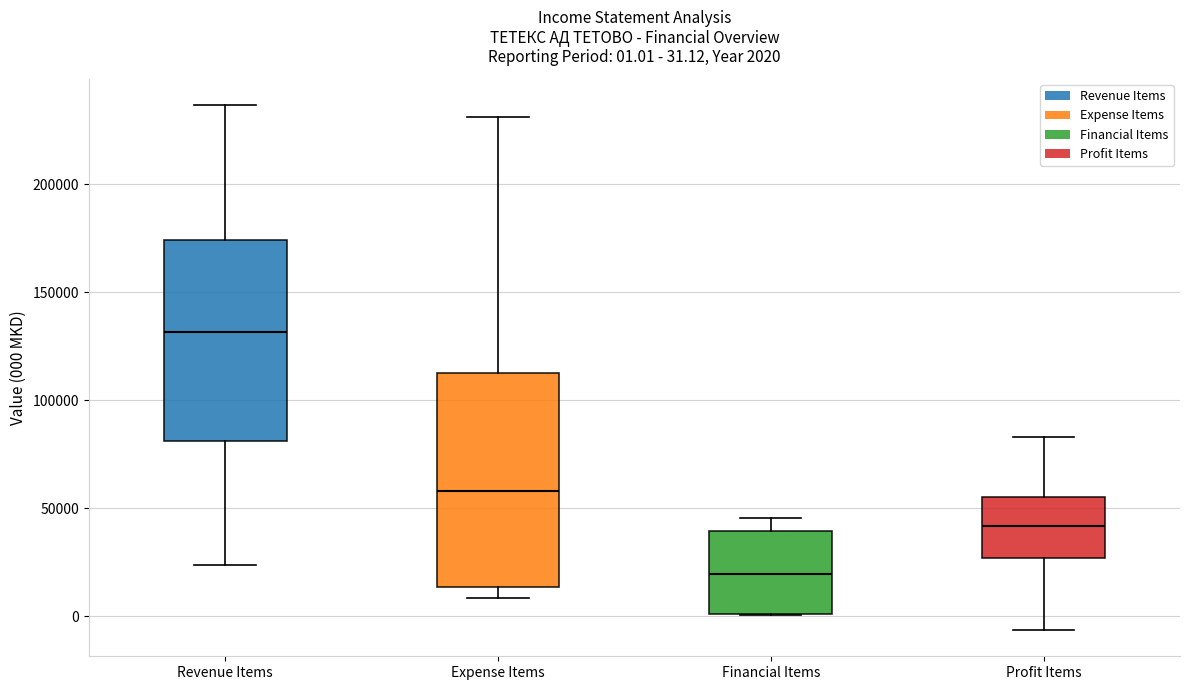

Which box is the tallest, from its lower edge to its upper edge?

Expense Items